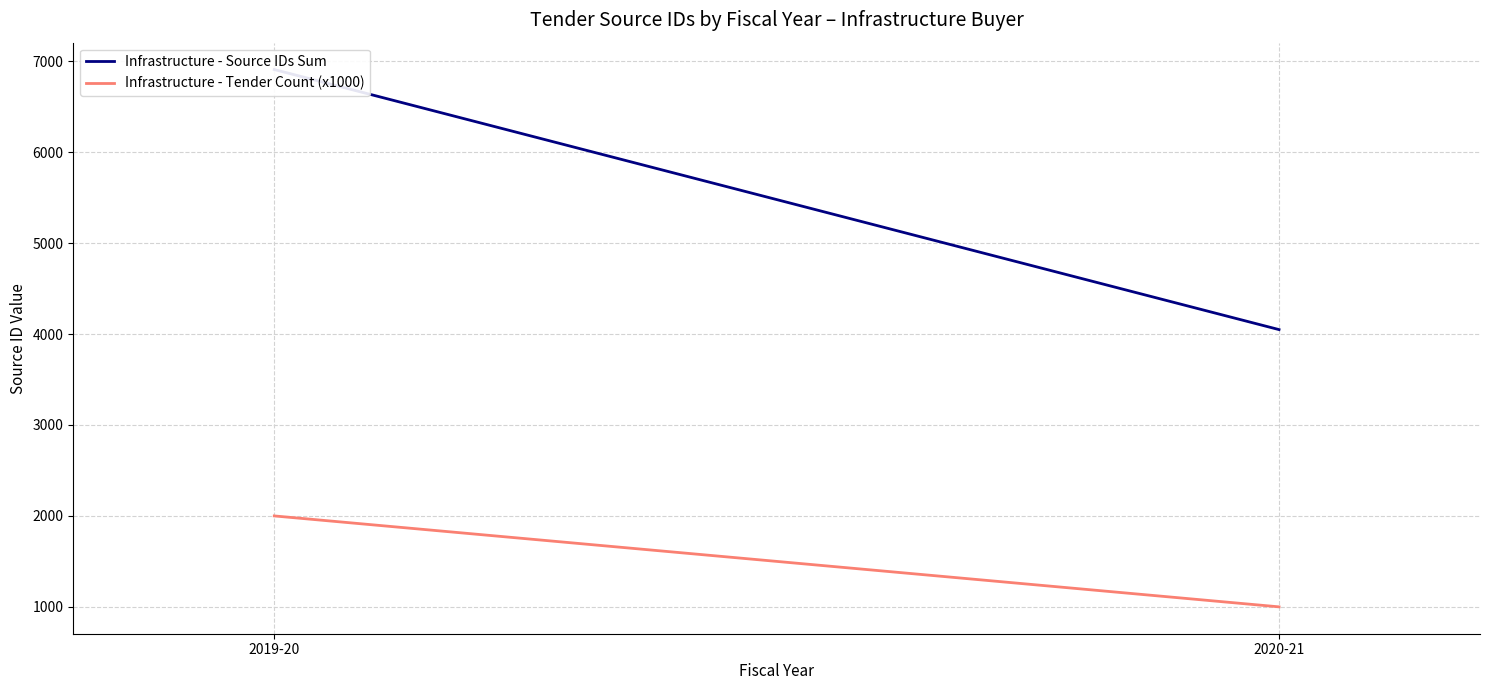

What is the average value of the Infrastructure - Source IDs Sum series?

5479